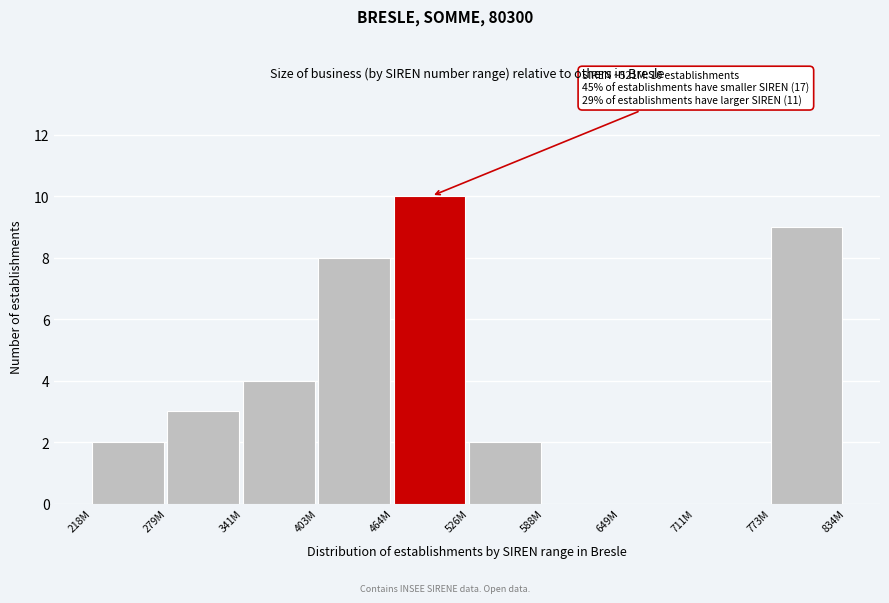

Reading left to right, transcribe all the data shown in this chart.

218M=2	279M=3	341M=4	403M=8	464M=10	526M=2	588M=0	649M=0	711M=0	773M=9